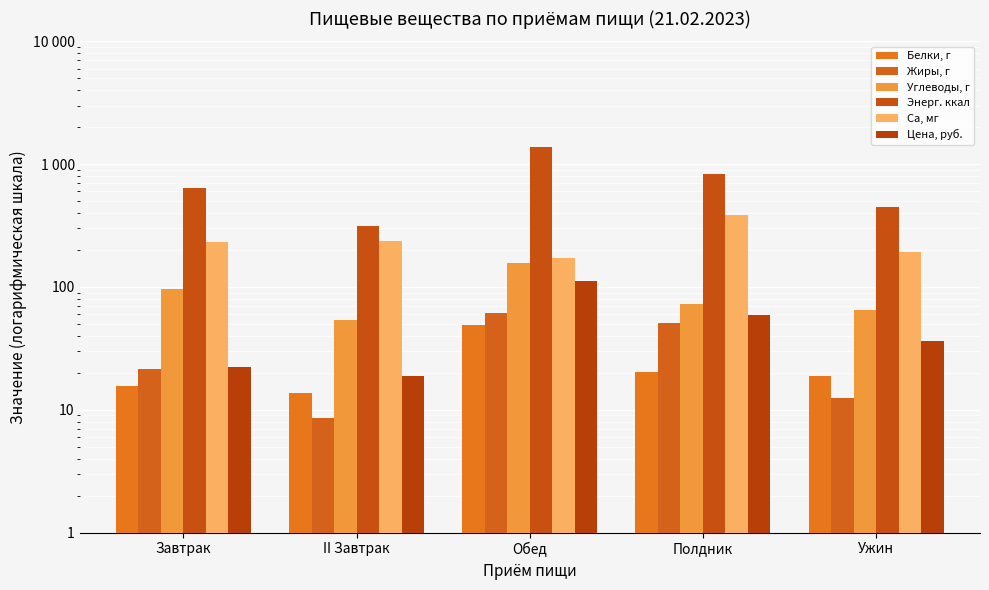

True or false: Цена, руб. has a value of 36.6 at Ужин.

True